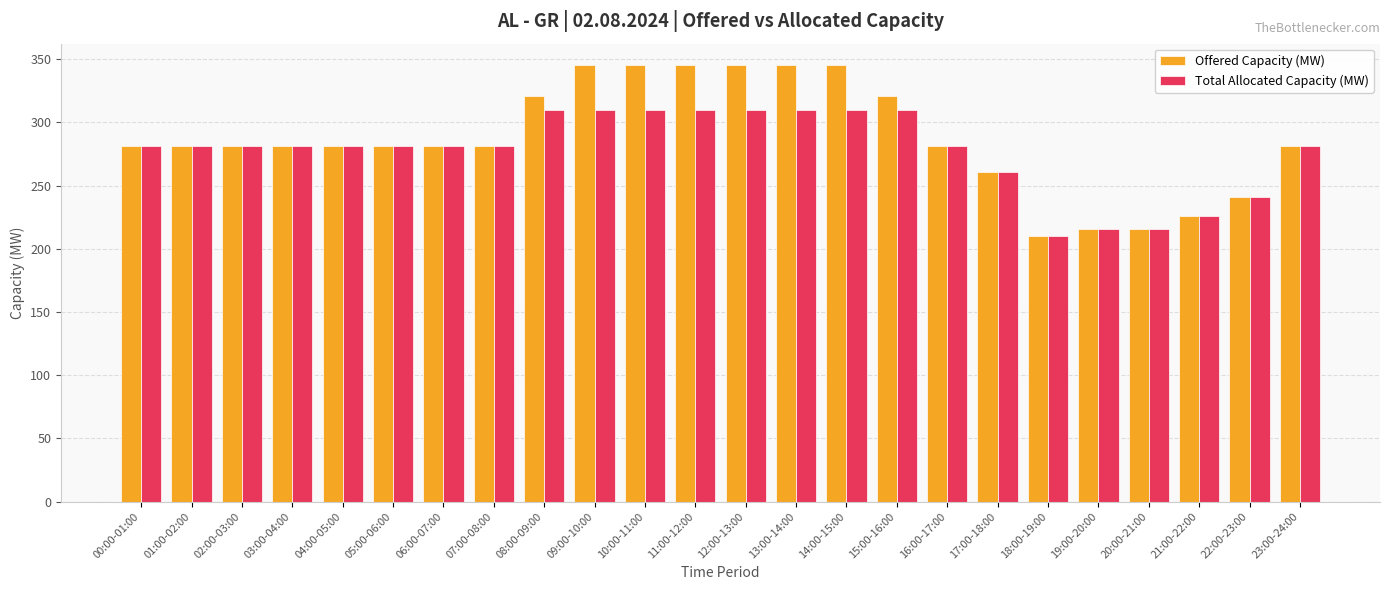

What is the total value across all series at 13:00-14:00?

655